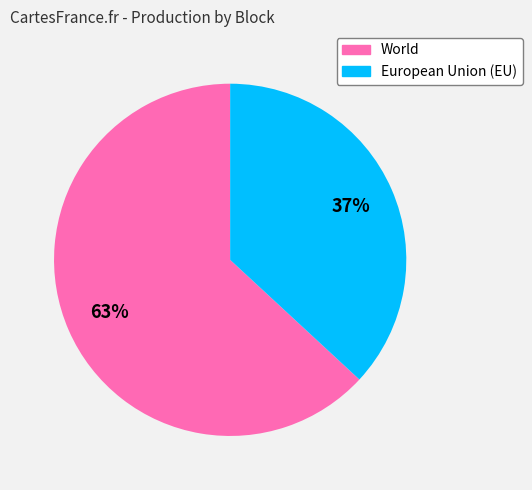

Which has a higher value, World or European Union (EU)?

World